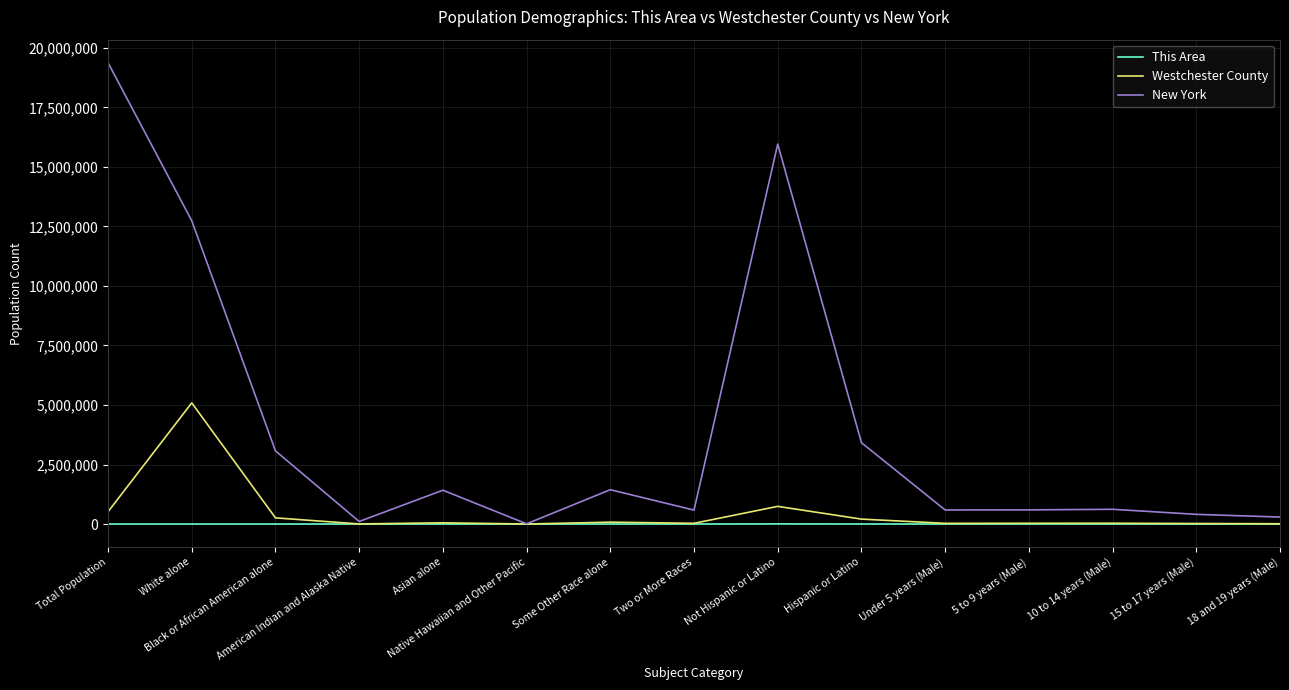

True or false: New York has a value of 292751 at 18 and 19 years (Male).

True